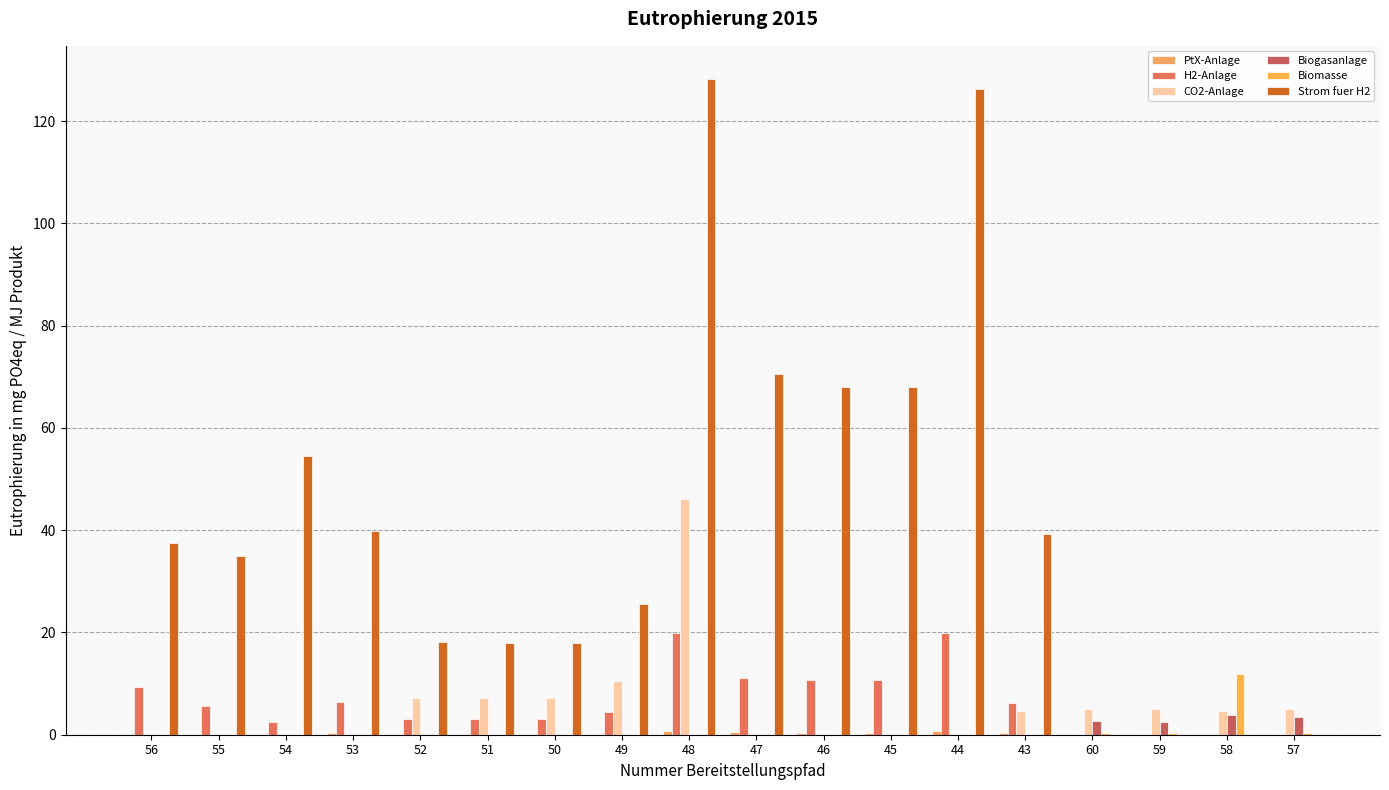

Reading left to right, list all the values displayed in this chart.

PtX-Anlage: 56=0.0	55=0.0	54=0.1	53=0.3	52=0.1	51=0.1	50=0.1	49=0.2	48=0.8	47=0.4	46=0.4	45=0.4	44=0.8	43=0.2	60=0.0	59=0.0	58=0.0	57=0.0
H2-Anlage: 56=9.2	55=5.5	54=2.4	53=6.4	52=3.1	51=3.1	50=3.1	49=4.5	48=19.8	47=11.0	46=10.7	45=10.7	44=19.8	43=6.2	60=0.0	59=0.0	58=0.0	57=0.0
CO2-Anlage: 56=0.0	55=0.0	54=0.0	53=0.0	52=7.2	51=7.1	50=7.1	49=10.4	48=46.0	47=0.0	46=0.0	45=0.0	44=0.0	43=4.7	60=4.9	59=4.9	58=4.6	57=4.9
Biogasanlage: 56=0.0	55=0.0	54=0.0	53=0.0	52=0.0	51=0.0	50=0.0	49=0.0	48=0.0	47=0.0	46=0.0	45=0.0	44=0.0	43=0.0	60=2.7	59=2.6	58=3.9	57=3.5
Biomasse: 56=0.0	55=0.0	54=0.0	53=0.0	52=0.0	51=0.0	50=0.0	49=0.0	48=0.0	47=0.0	46=0.0	45=0.0	44=0.0	43=0.0	60=0.3	59=0.2	58=11.9	57=0.3
Strom fuer H2: 56=37.5	55=34.9	54=54.4	53=39.8	52=18.2	51=18.0	50=18.0	49=25.5	48=128.3	47=70.6	46=68.1	45=68.1	44=126.3	43=39.3	60=0.0	59=0.0	58=0.0	57=0.0